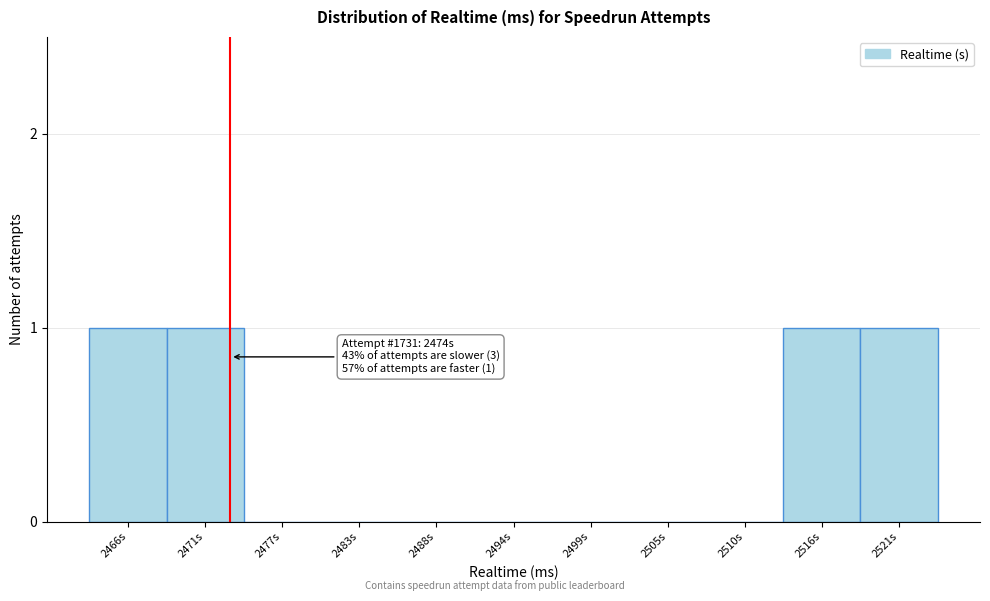

Reading right to left, list all the values displayed in this chart.

2521s=1	2516s=1	2510s=0	2505s=0	2499s=0	2494s=0	2488s=0	2483s=0	2477s=0	2471s=1	2466s=1